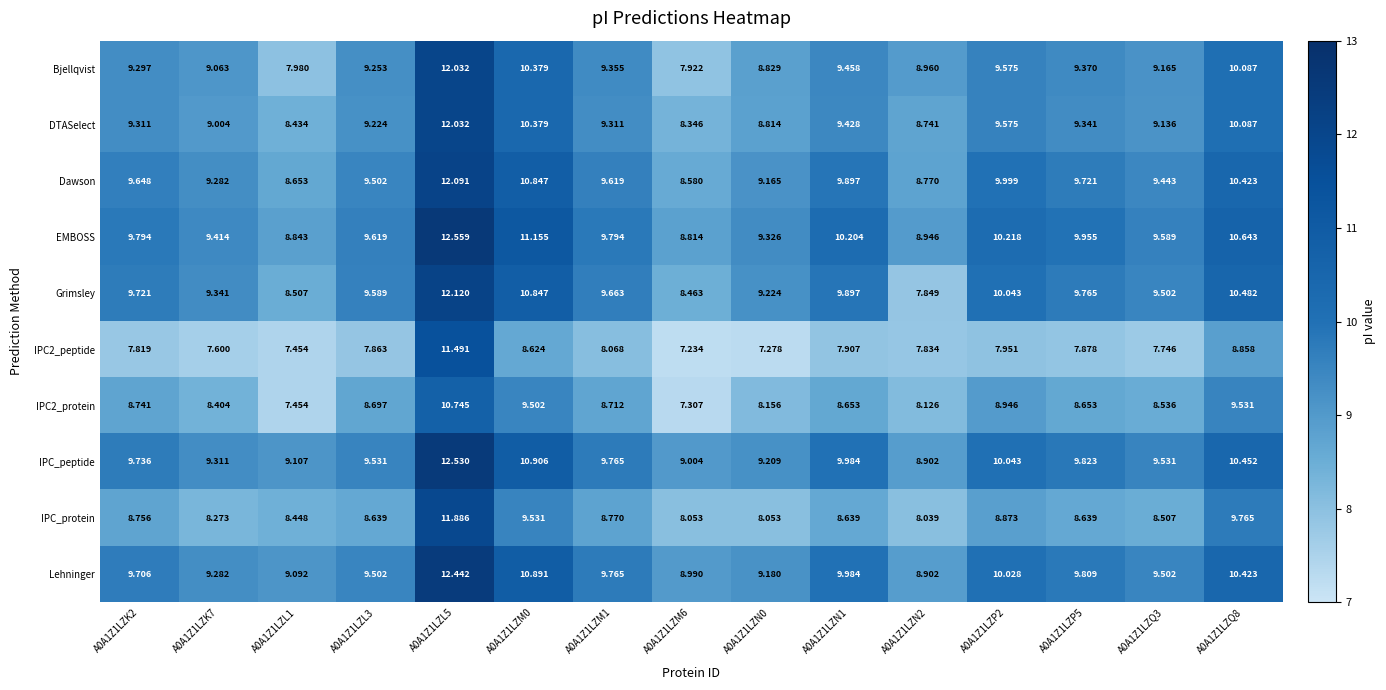

What is the total value across all series at A0A1Z1LZN2?

85.1